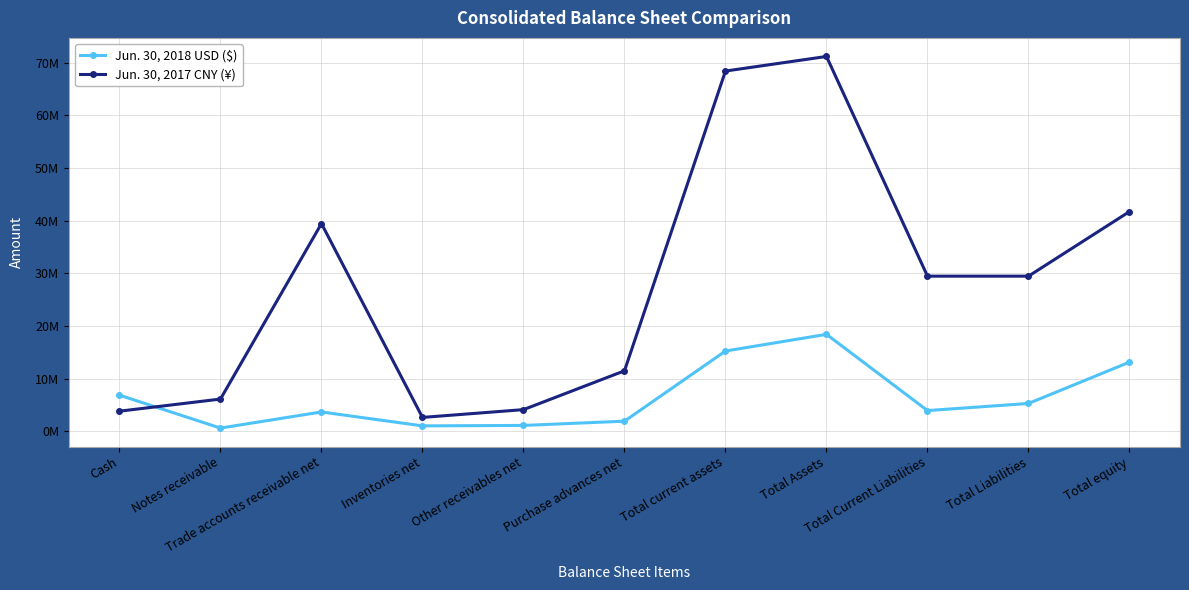

Is this an area chart (filled region under the line)?

No